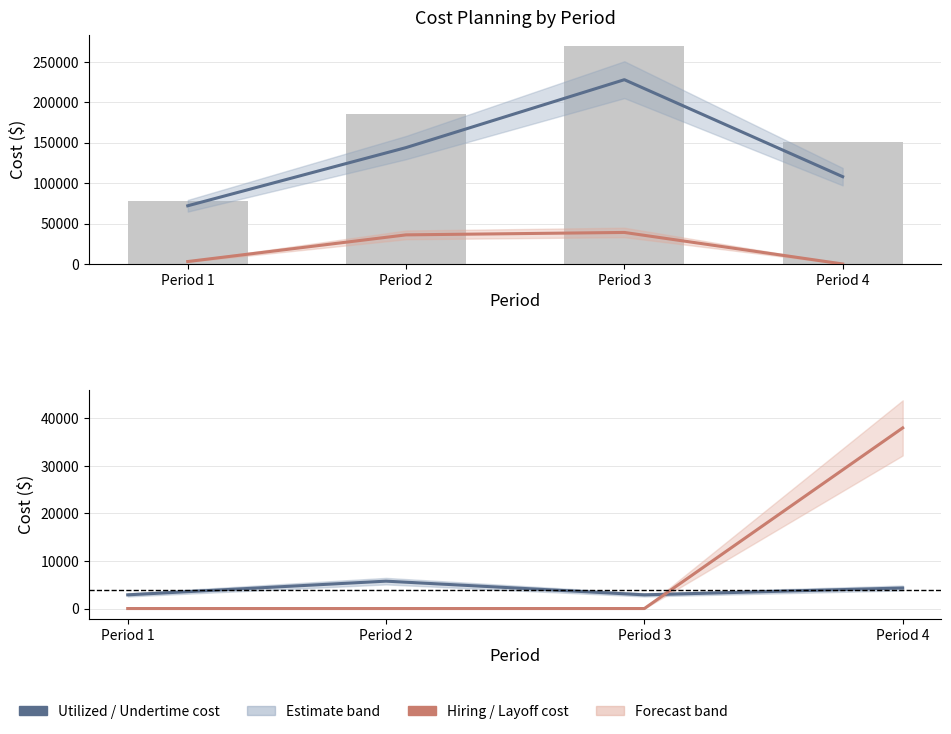

How many values in Hiring cost are above zero?

3